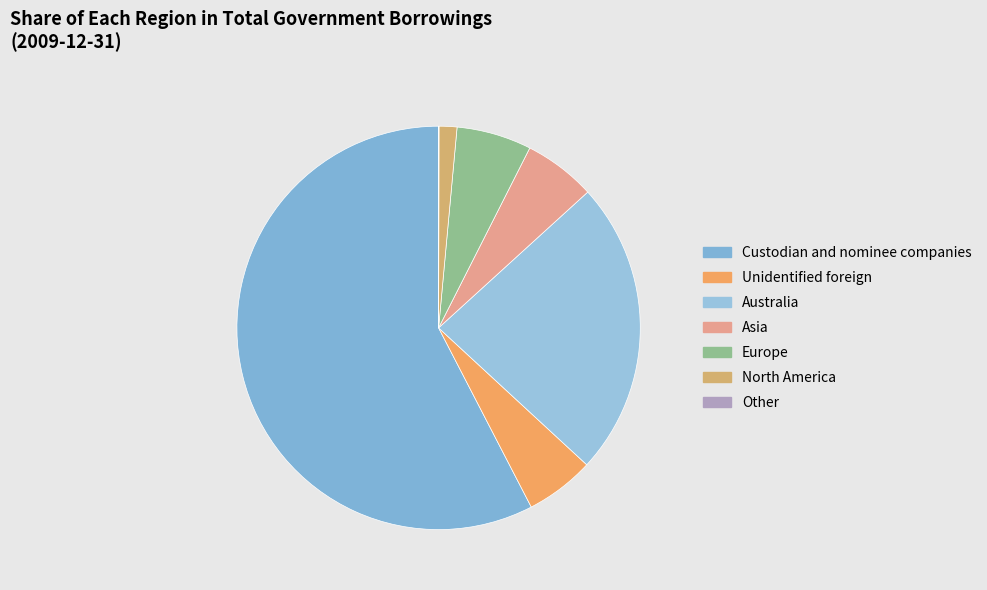

To the nearest percent, what is the difference between the Australia and North America slice percentages?

22%